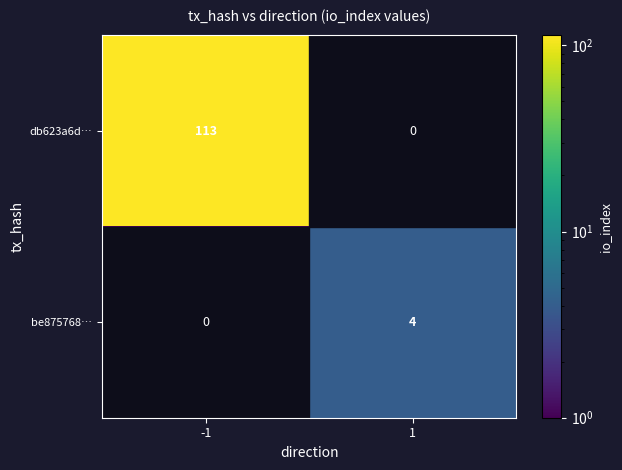

The db623a6d… series shows 0 at 1. True or false?

True